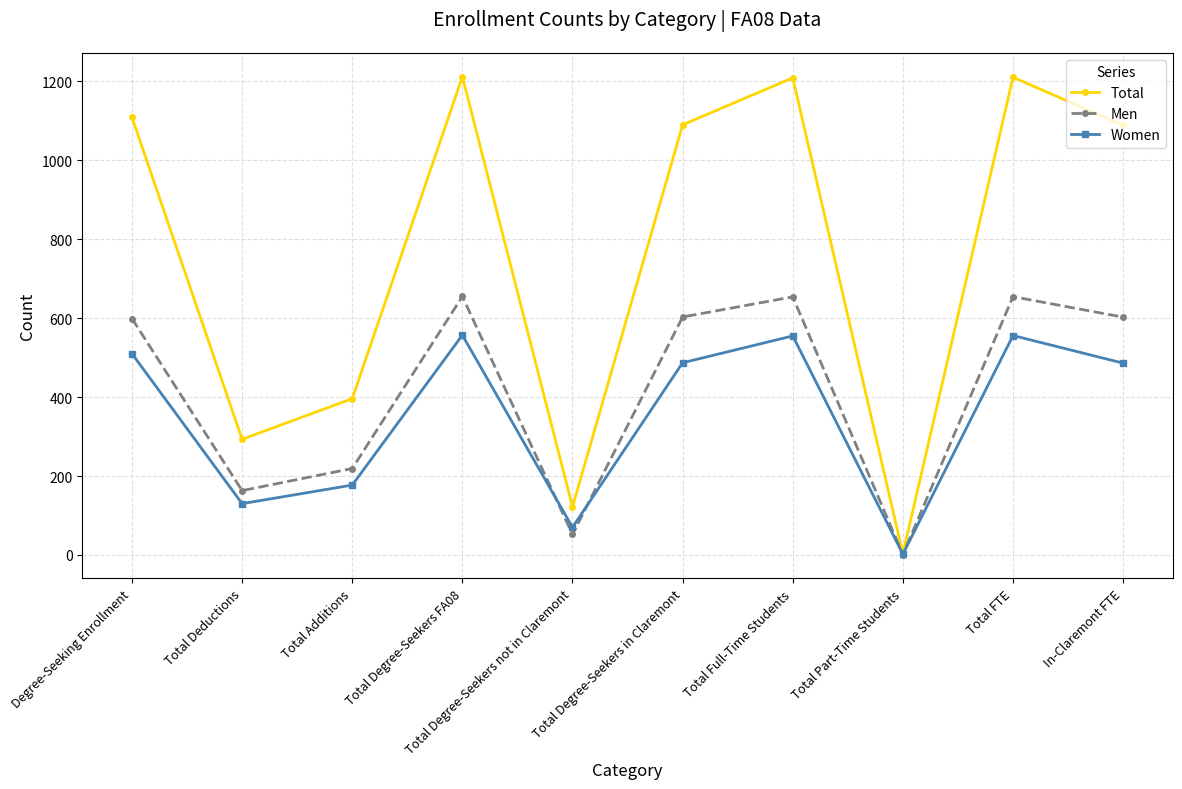

Is it true that Women equals 790.9 at Total Degree-Seekers in Claremont?

False